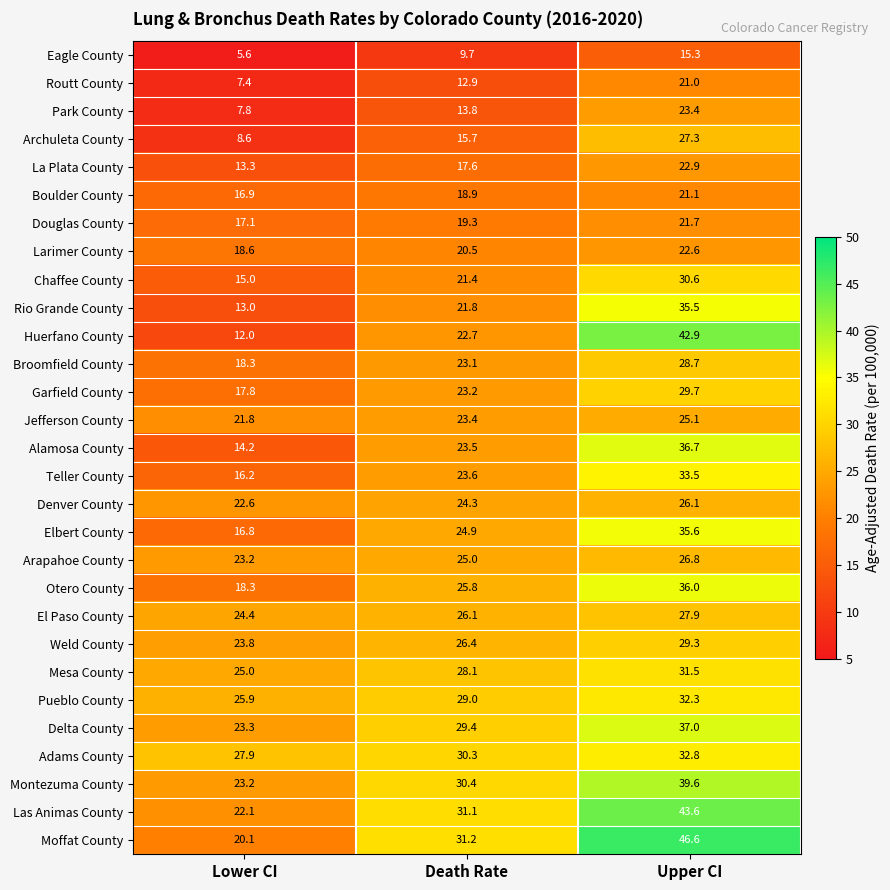

At which label is Broomfield County closest to 23?

Death Rate